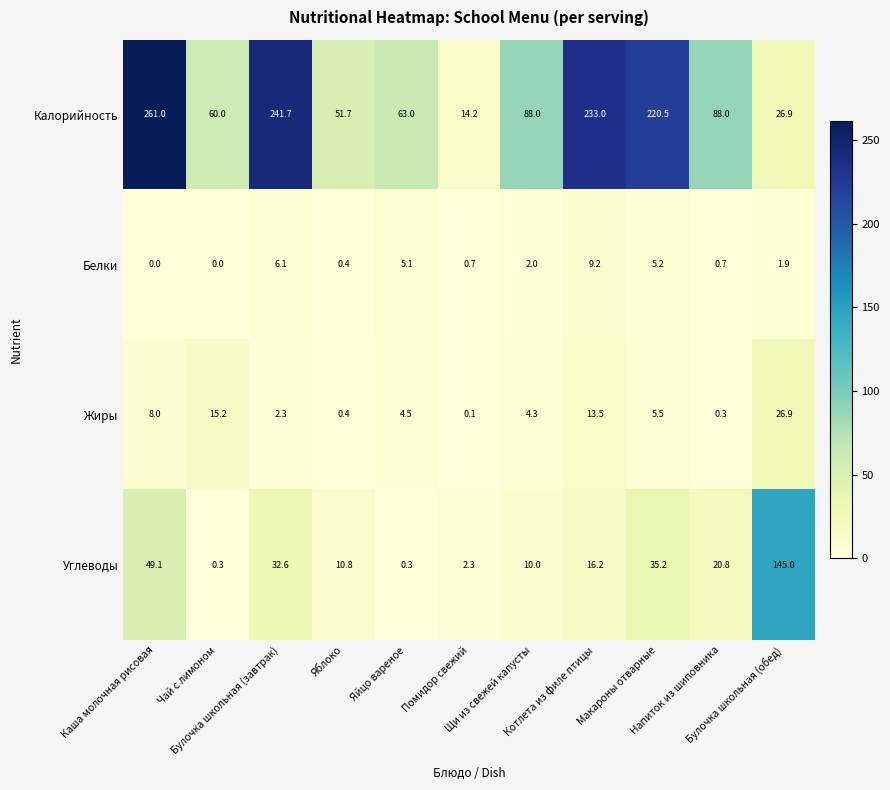

What is the sum of all Калорийность values?

1348.0